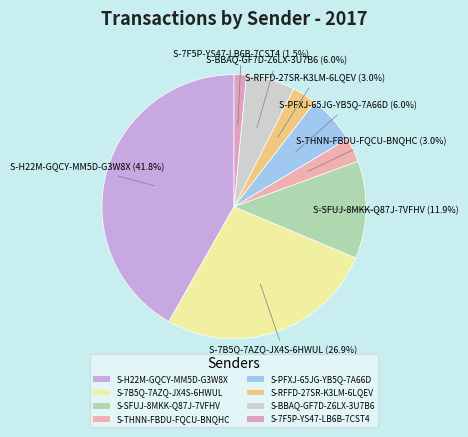

To the nearest percent, what percentage of the pie is S-SFUJ-8MKK-Q87J-7VFHV?

12%